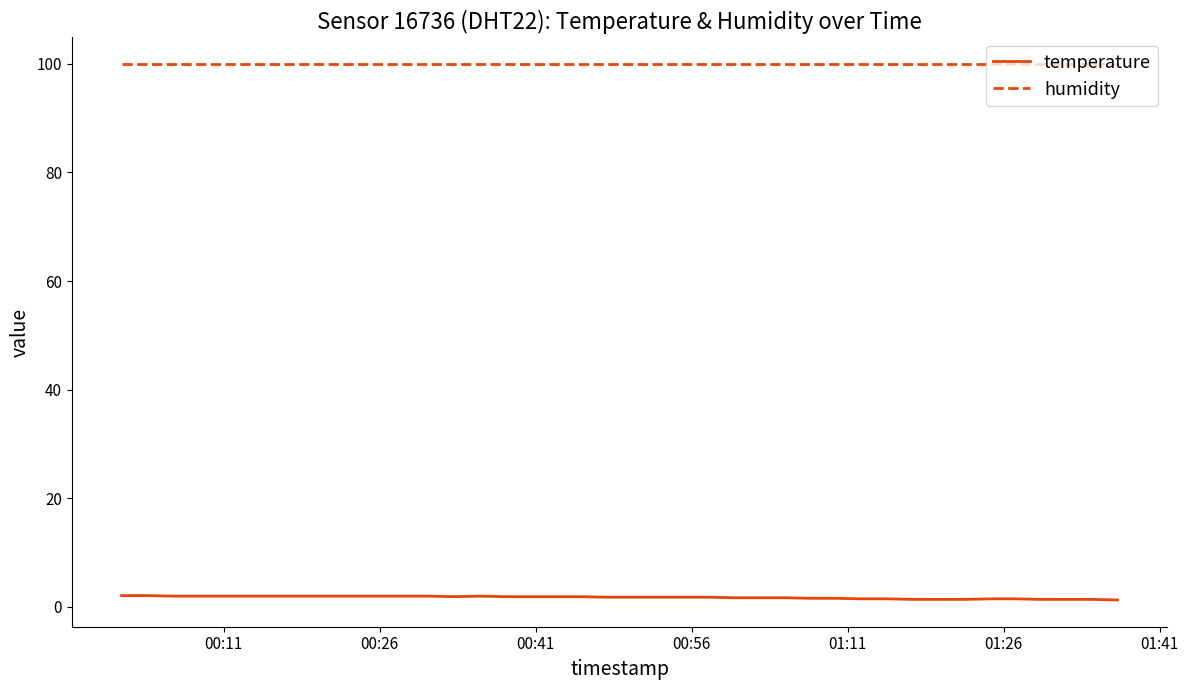

Which series has the largest total across all categories?

humidity